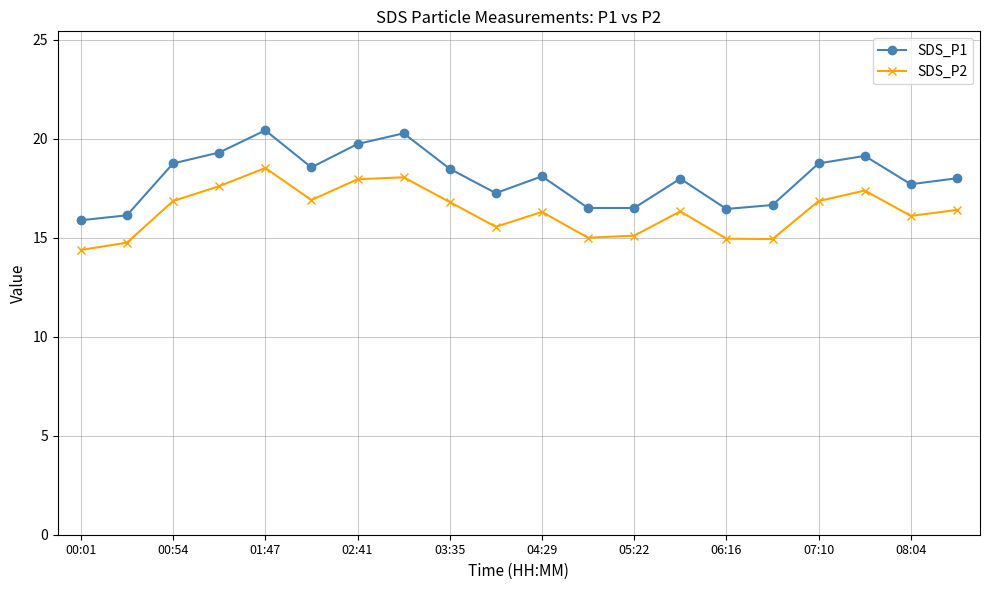

What is the average value of the SDS_P2 series?

16.3